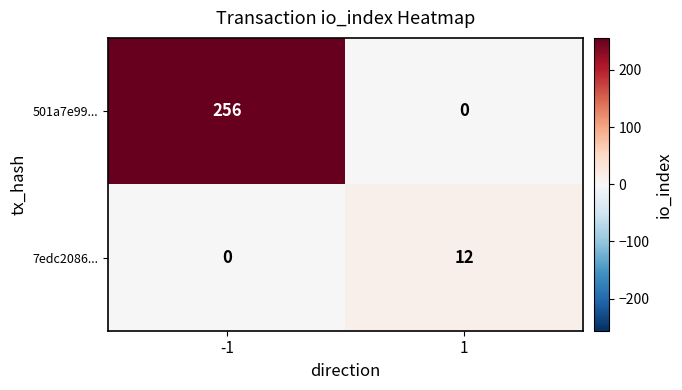

At which category is the sum across all series the highest?

-1